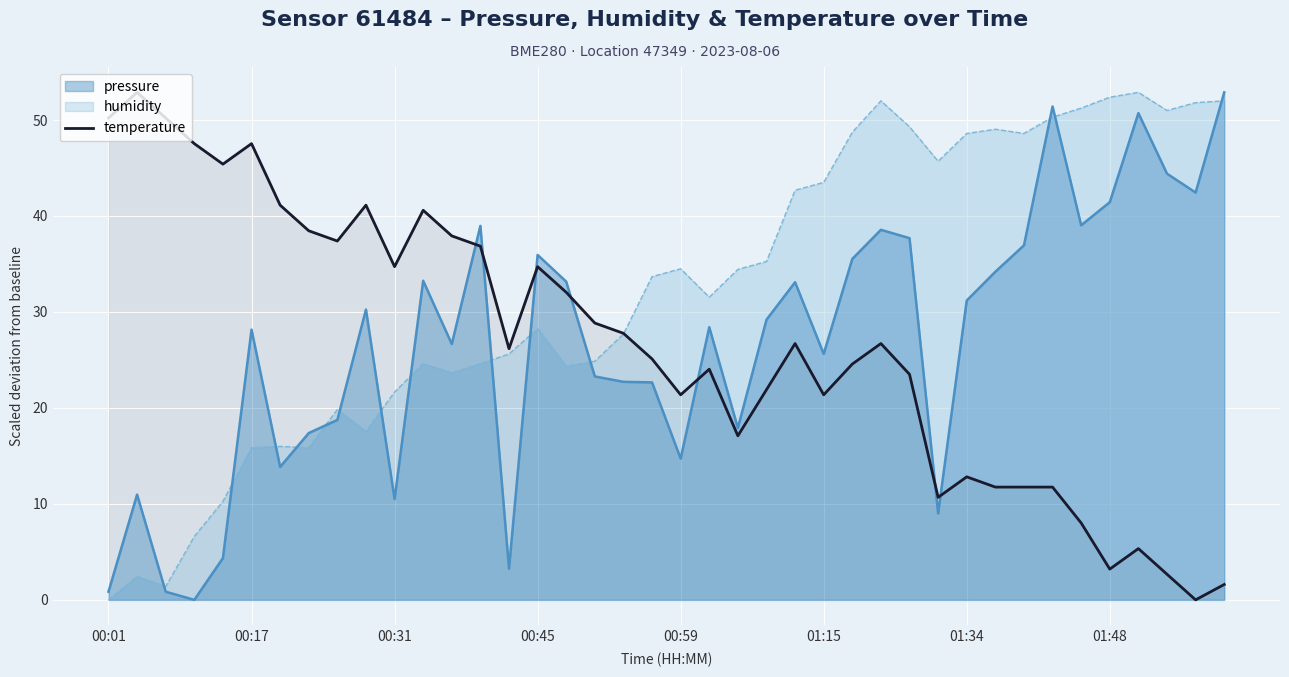

What is the maximum value shown in the chart?

52.9